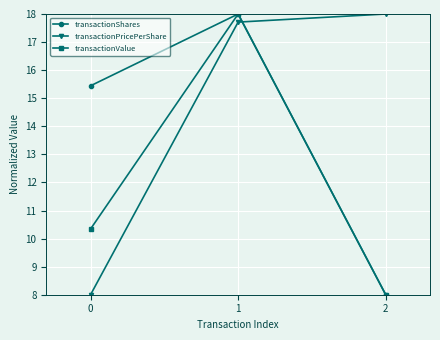

At how many categories does at least one series exceed 17?

2